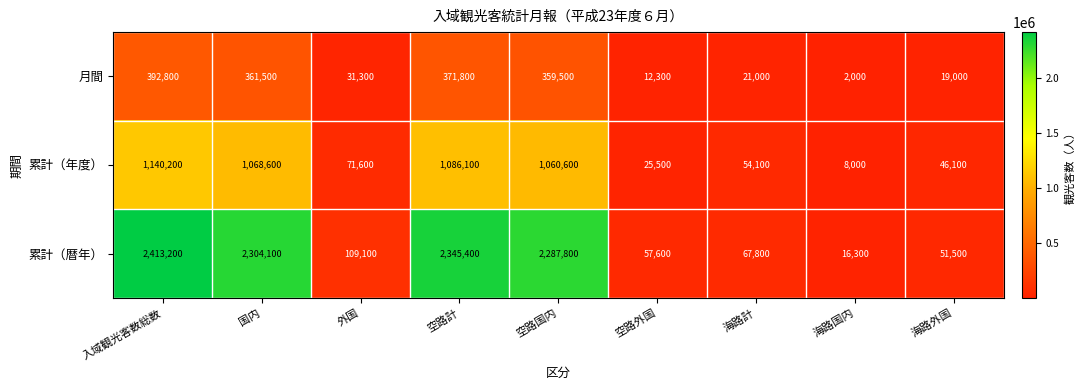

How many data points in 月間 are less than 31300?

4